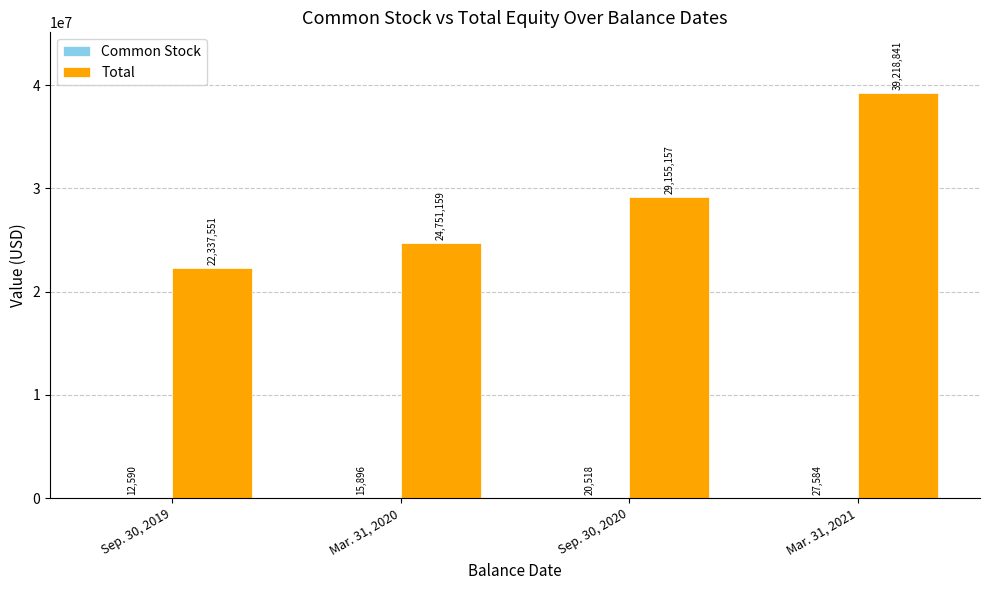

Which category has the highest value across all series?

Mar. 31, 2021